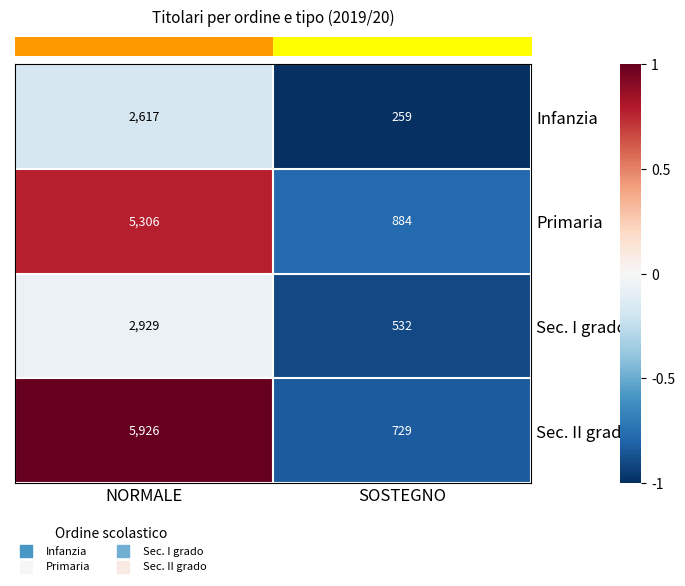

What is the sum of the Sec. I grado values at NORMALE and SOSTEGNO?

3461